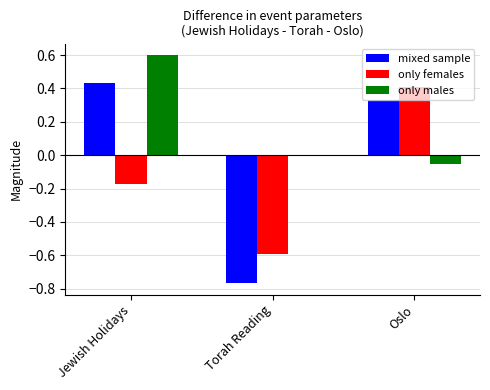

Which category has the highest value across all series?

Jewish Holidays